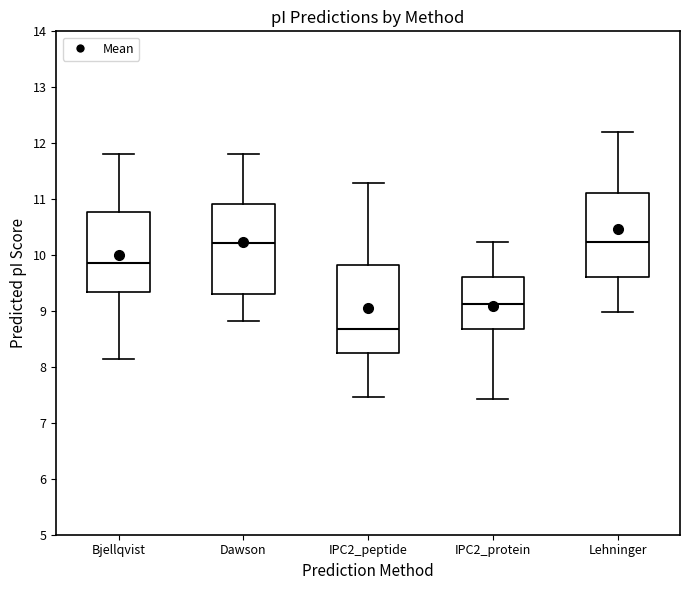

Reading left to right, read every box against the y-axis: the position of its median line, the range the box covers, and the ends of its whiskers. The values are not printed on the chart, so give them approximately, as read against the axis.

Bjellqvist: median 9.9, box 9.3 to 10.8, whiskers 8.1 to 11.8
Dawson: median 10.2, box 9.3 to 10.9, whiskers 8.8 to 11.8
IPC2_peptide: median 8.7, box 8.2 to 9.8, whiskers 7.5 to 11.3
IPC2_protein: median 9.1, box 8.7 to 9.6, whiskers 7.4 to 10.2
Lehninger: median 10.2, box 9.6 to 11.1, whiskers 9.0 to 12.2